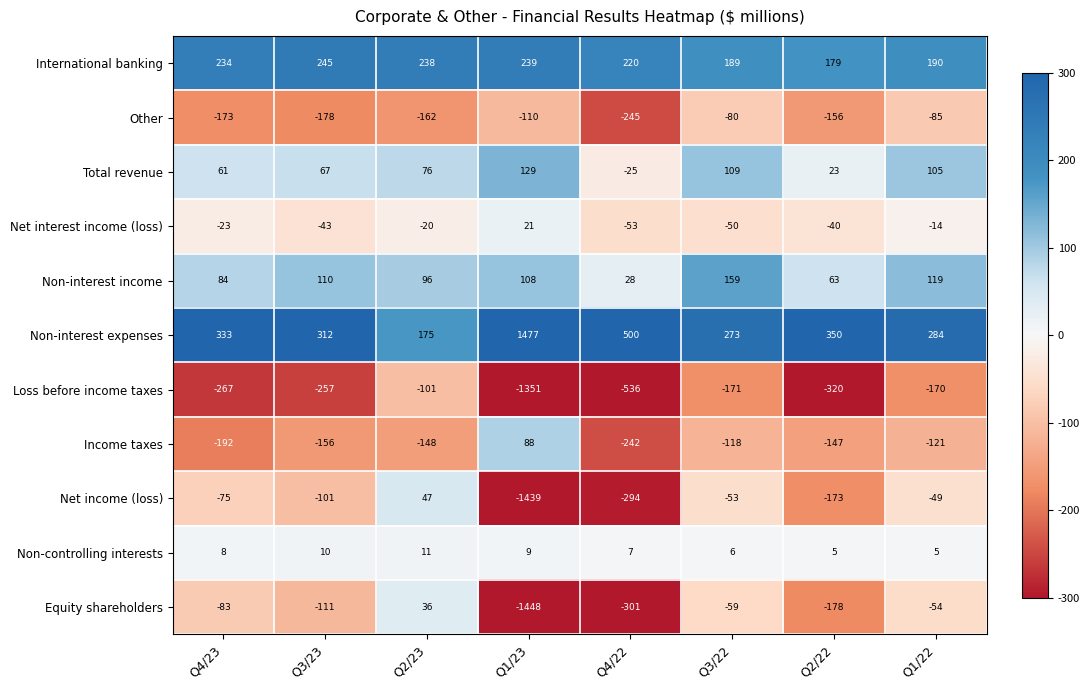

How many series are shown in this chart?

11